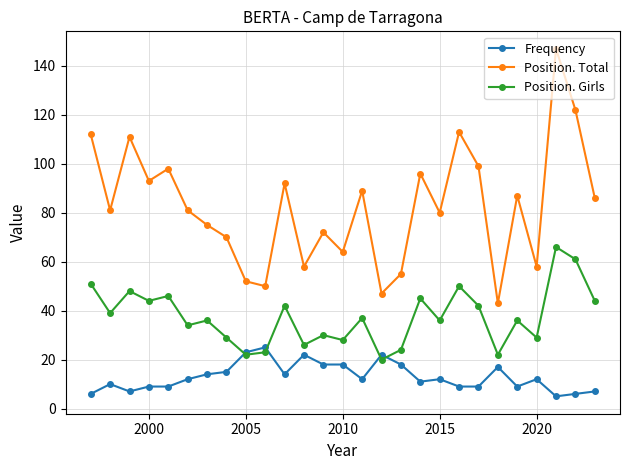

How many interior local peaks does the Position. Total series have?

9